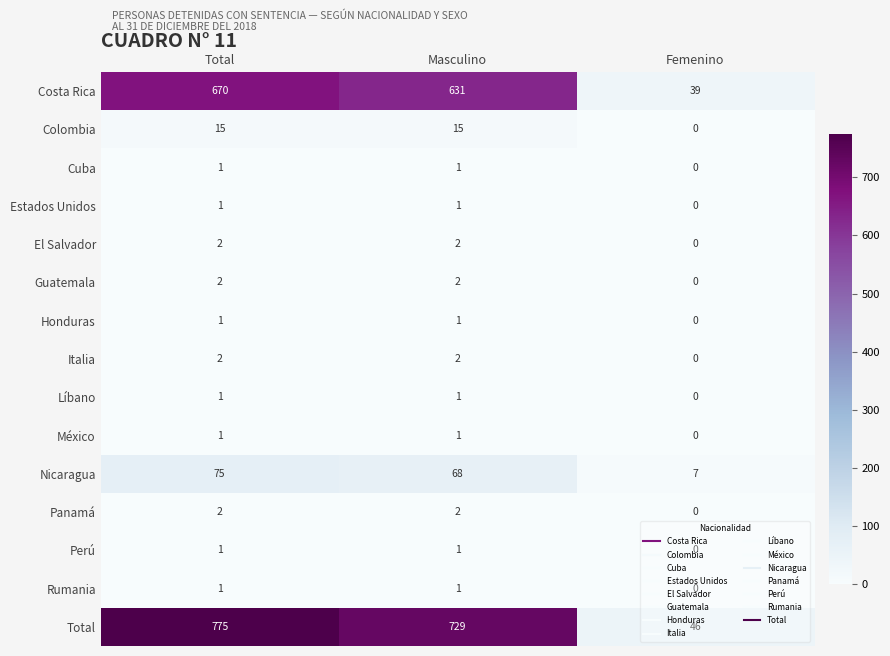

Which series has the largest total across all categories?

Total